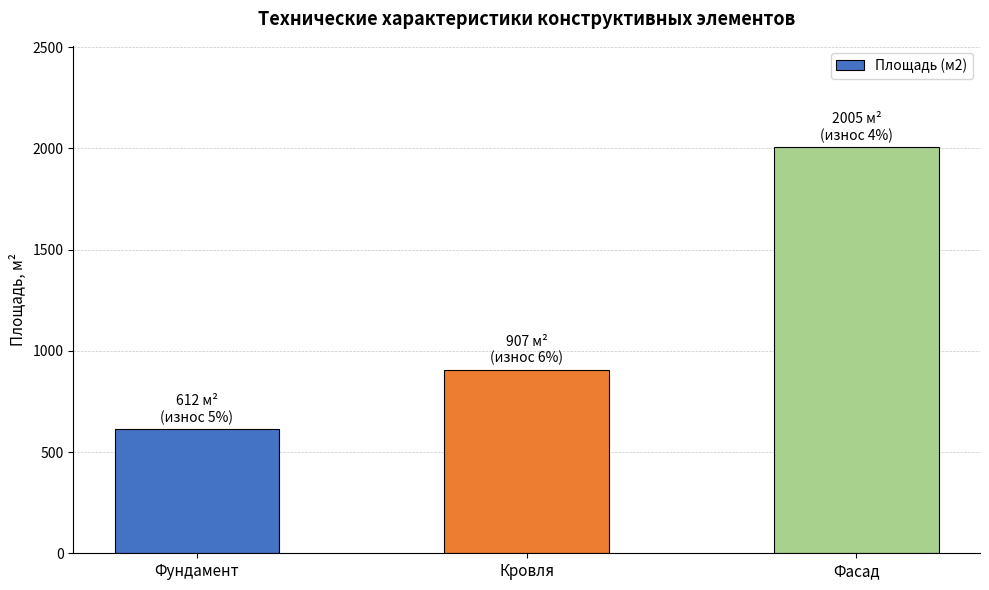

Approximately how many times larger is the value at Кровля compared to Фундамент?

1.5